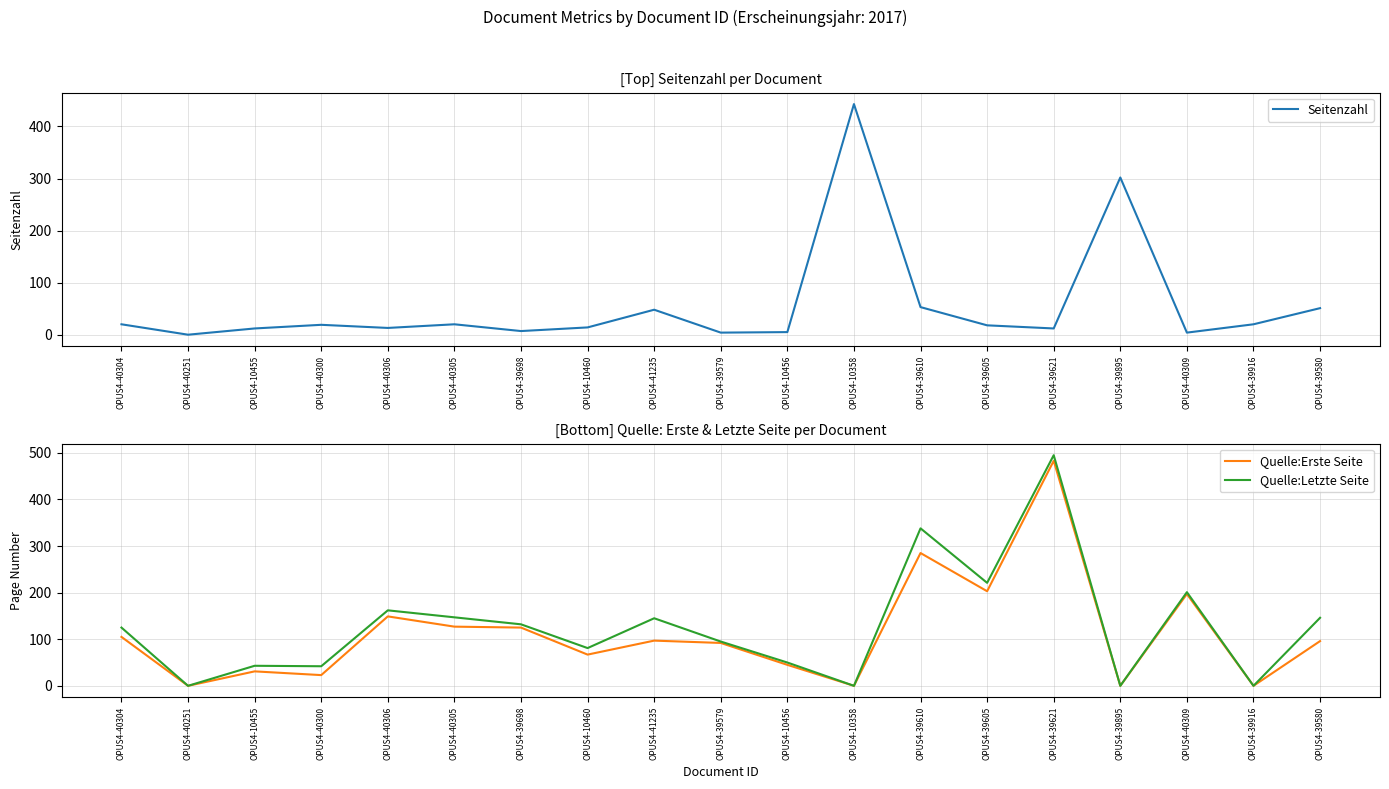

Reading left to right, transcribe all the data shown in this chart.

Seitenzahl: 20	0	12	19	13	20	7	14	48	4	5	443	53	18	12	302	4	20	51
Quelle:Erste Seite: 105	0	31	23	149	127	125	67	97	92	45	0	285	203	483	0	197	0	96
Quelle:Letzte Seite: 125	0	43	42	162	147	132	81	145	95	50	0	338	221	495	0	201	0	146